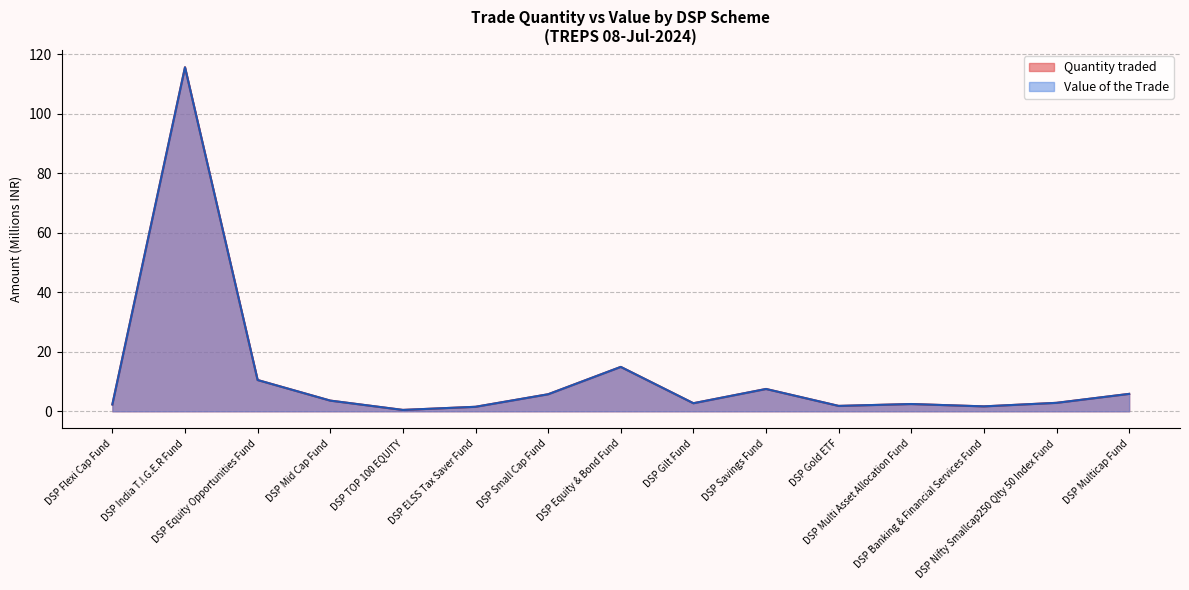

At DSP Equity Opportunities Fund, list the series in order from smallest to largest.

Quantity traded, Value of the Trade